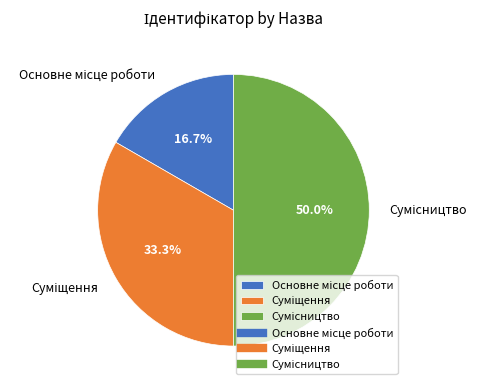

How many slices are in this pie chart?

3